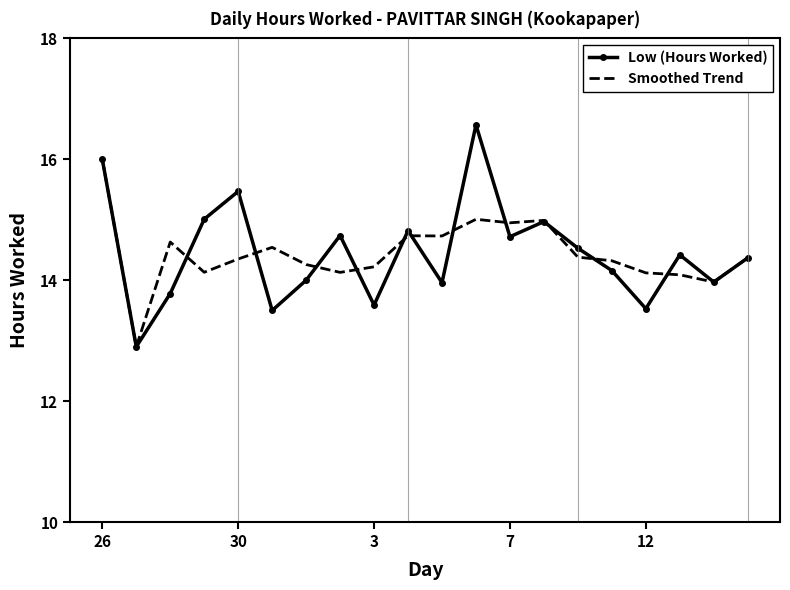

What is the greatest value displayed?

16.6